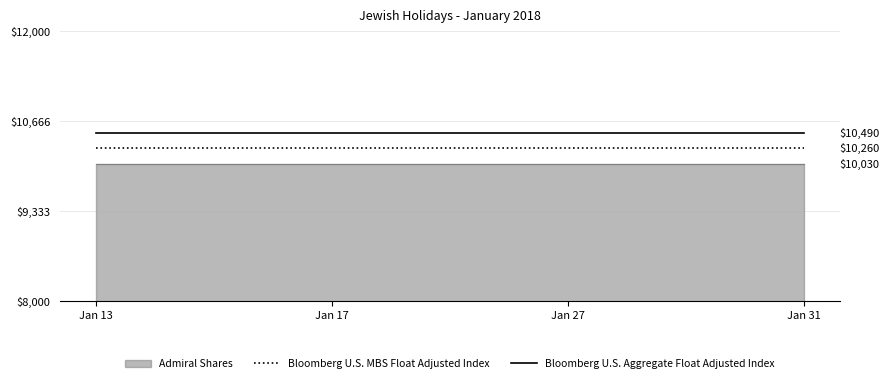

True or false: Bloomberg U.S. Aggregate Float Adjusted Index has more than 2 points higher than both neighbors.

False